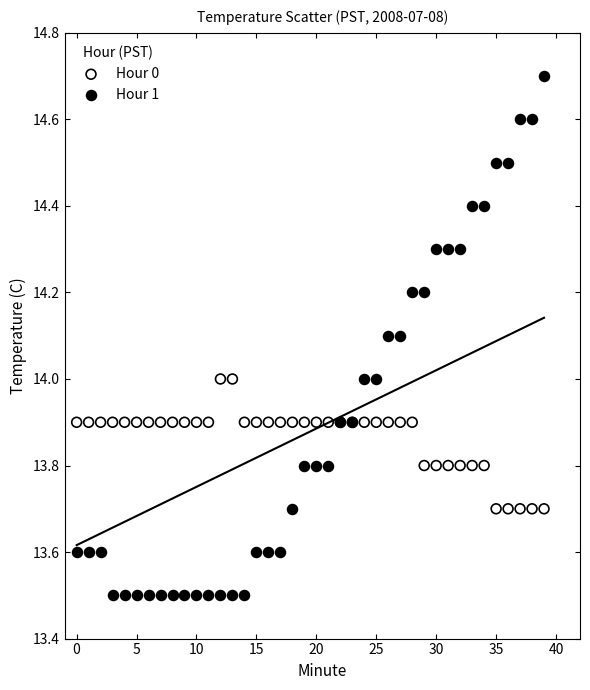

Which series has the largest Y range (max minus min)?

Hour 1